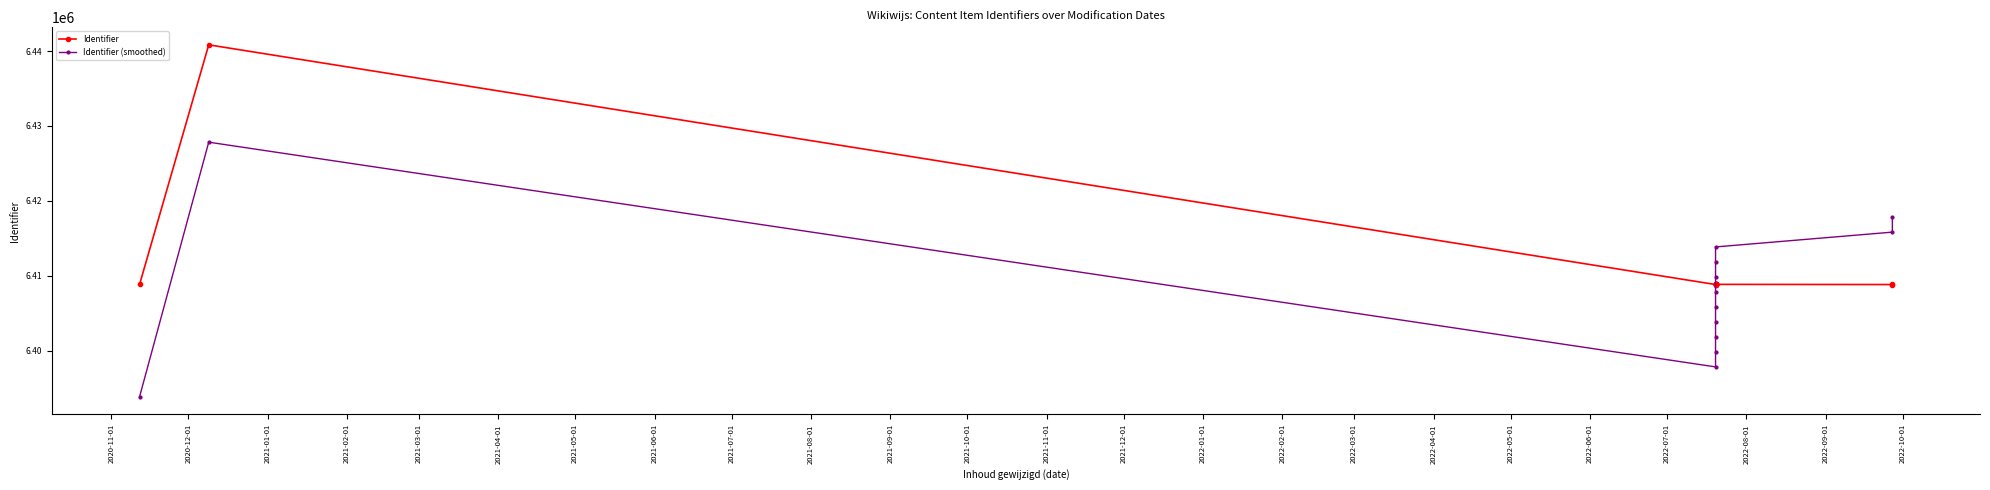

At which label does Identifier (smoothed) first exceed 6407839?

2020-12-01